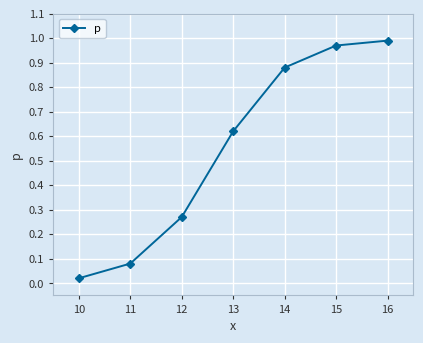

Which label corresponds to the smallest value in the chart?

10